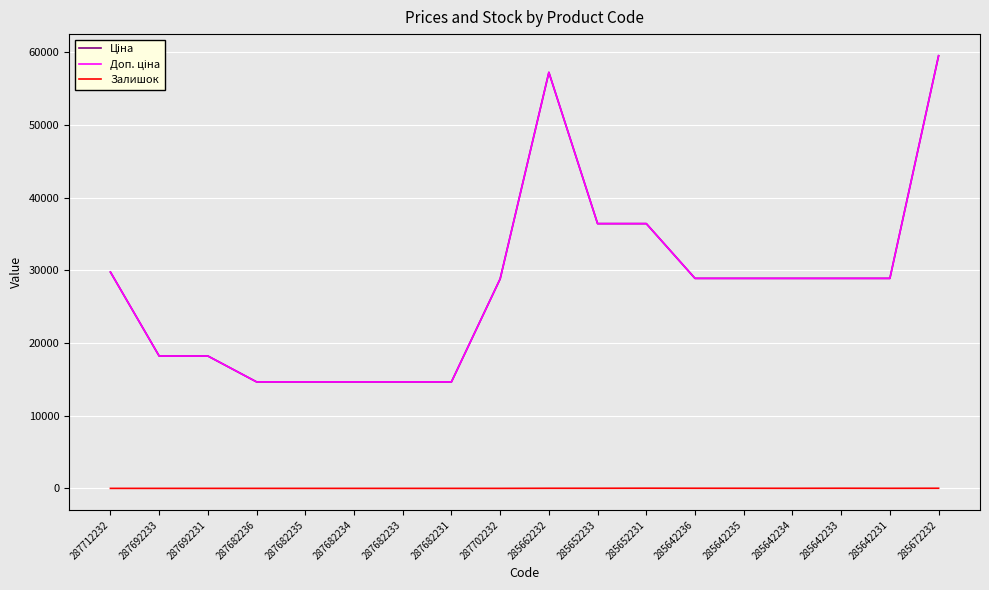

Is this an area chart (filled region under the line)?

No